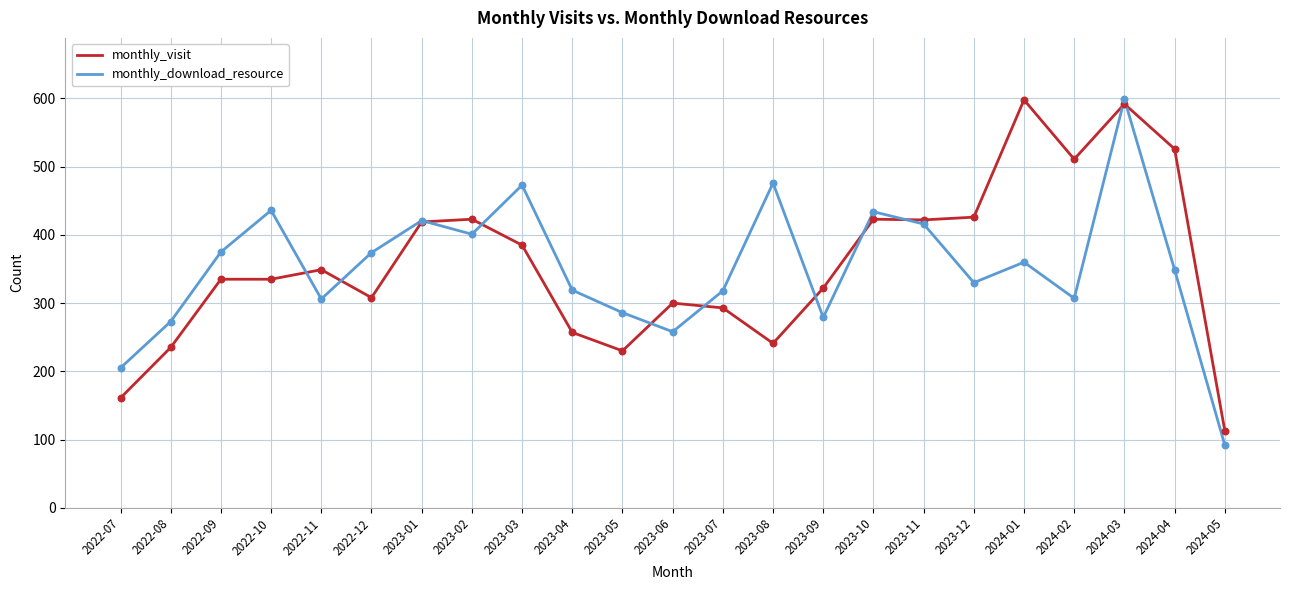

What is the total value across all series at 2022-09?

710